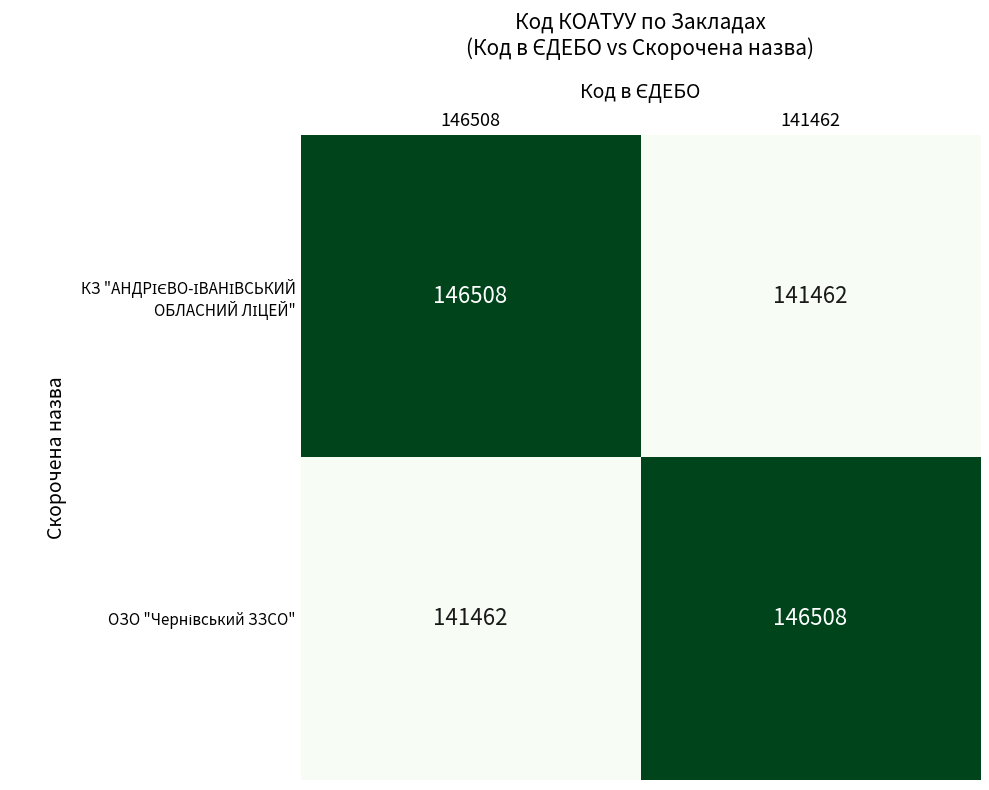

Count the number of categories in the chart.

2